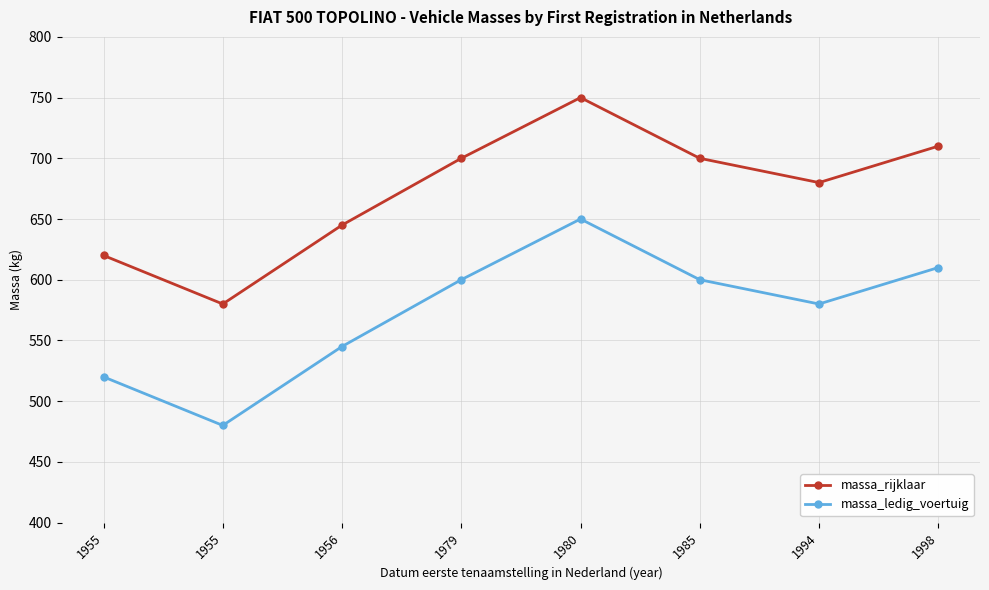

Count the number of categories in the chart.

8